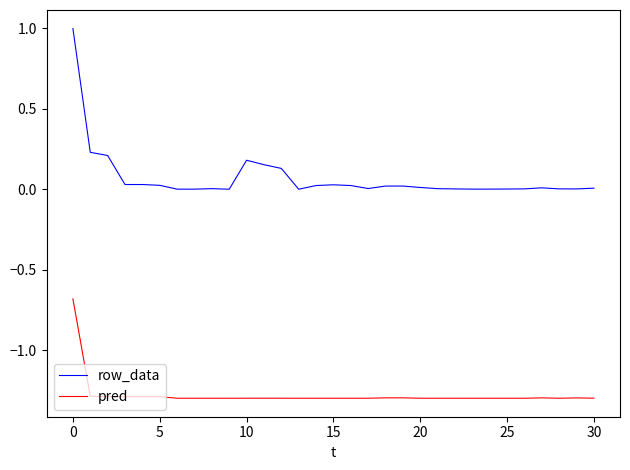

What is the highest value of the pred series?

-0.7